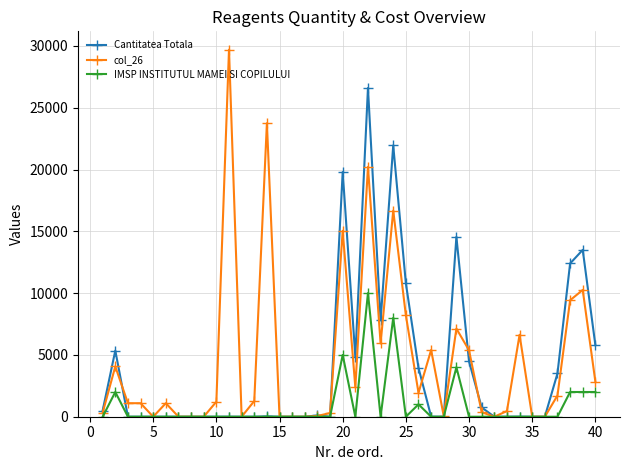

Which series has the largest range (max minus min)?

col_26